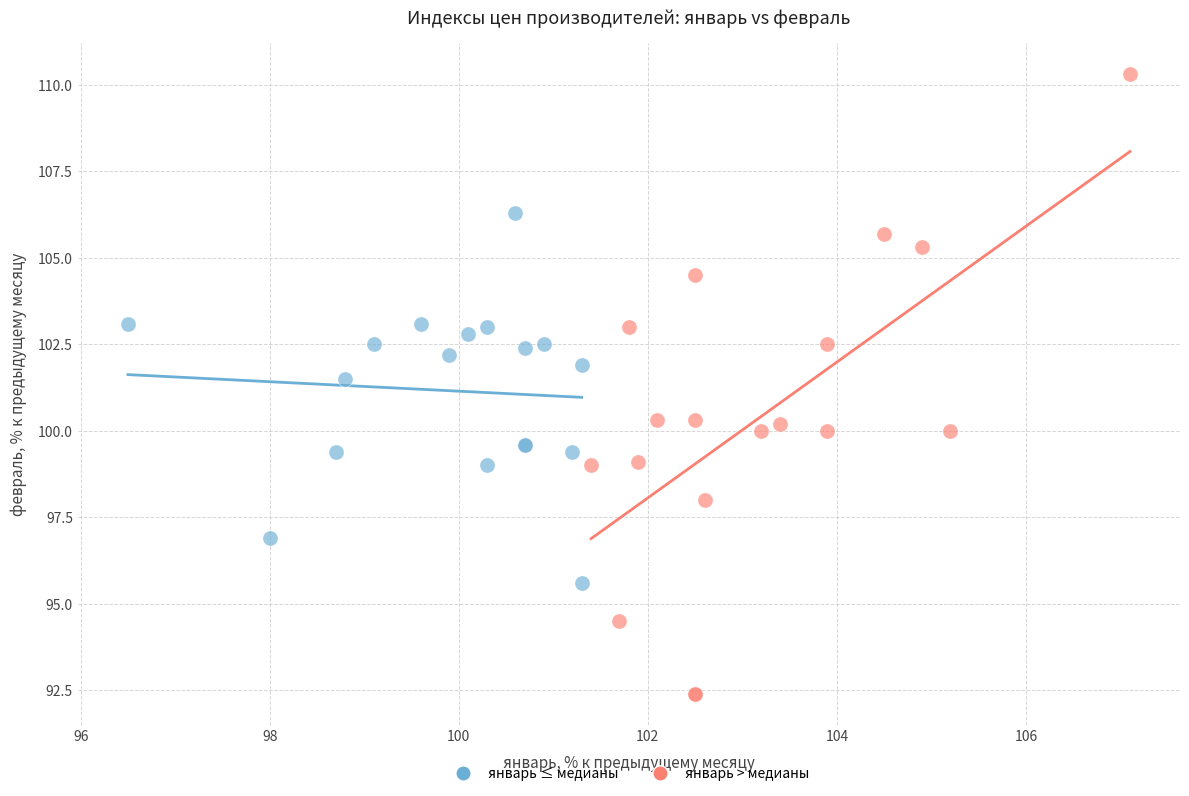

Which series contains the highest Y value?

январь > медианы